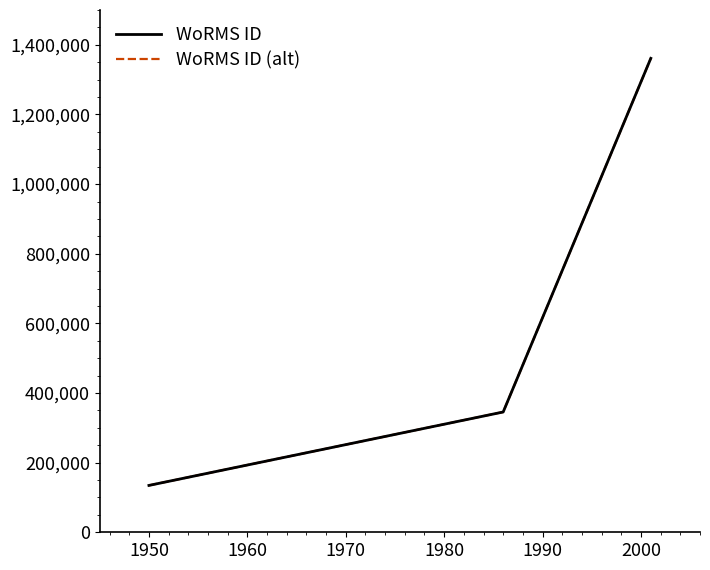

What is the average value of the WoRMS ID series?

613733